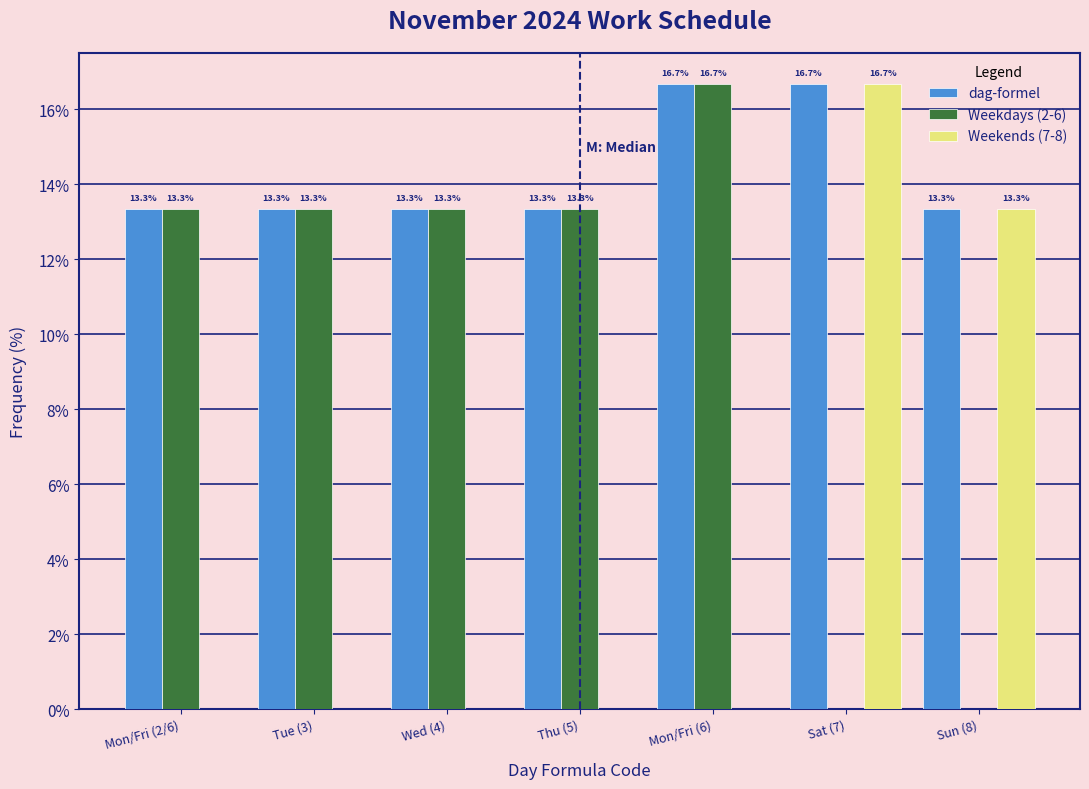

Reading left to right, transcribe all the data shown in this chart.

dag-formel: Mon/Fri (2/6)=13.3	Tue (3)=13.3	Wed (4)=13.3	Thu (5)=13.3	Mon/Fri (6)=16.7	Sat (7)=16.7	Sun (8)=13.3
Weekdays (2-6): Mon/Fri (2/6)=13.3	Tue (3)=13.3	Wed (4)=13.3	Thu (5)=13.3	Mon/Fri (6)=16.7	Sat (7)=0.0	Sun (8)=0.0
Weekends (7-8): Mon/Fri (2/6)=0.0	Tue (3)=0.0	Wed (4)=0.0	Thu (5)=0.0	Mon/Fri (6)=0.0	Sat (7)=16.7	Sun (8)=13.3